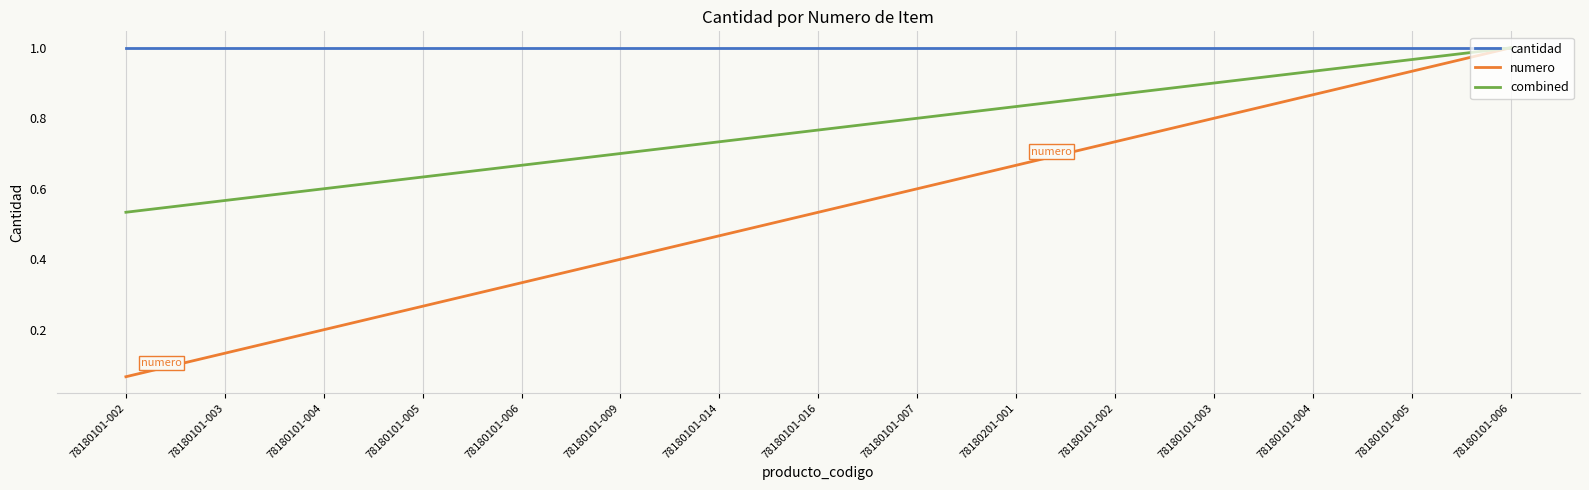

What is the value of the cantidad point at the 12th from the left?

1.0